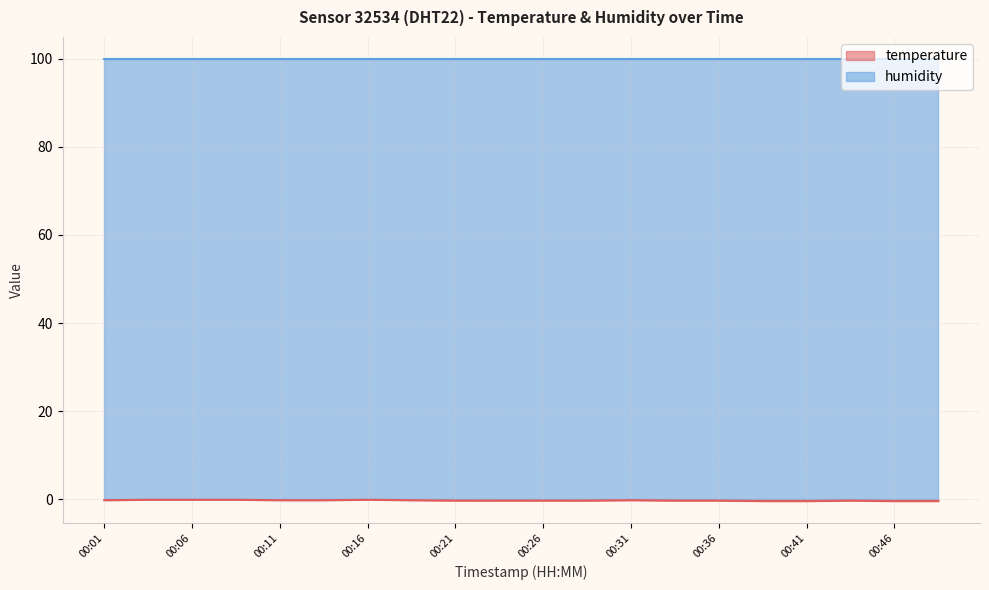

Which label corresponds to the smallest value in the chart?

00:38